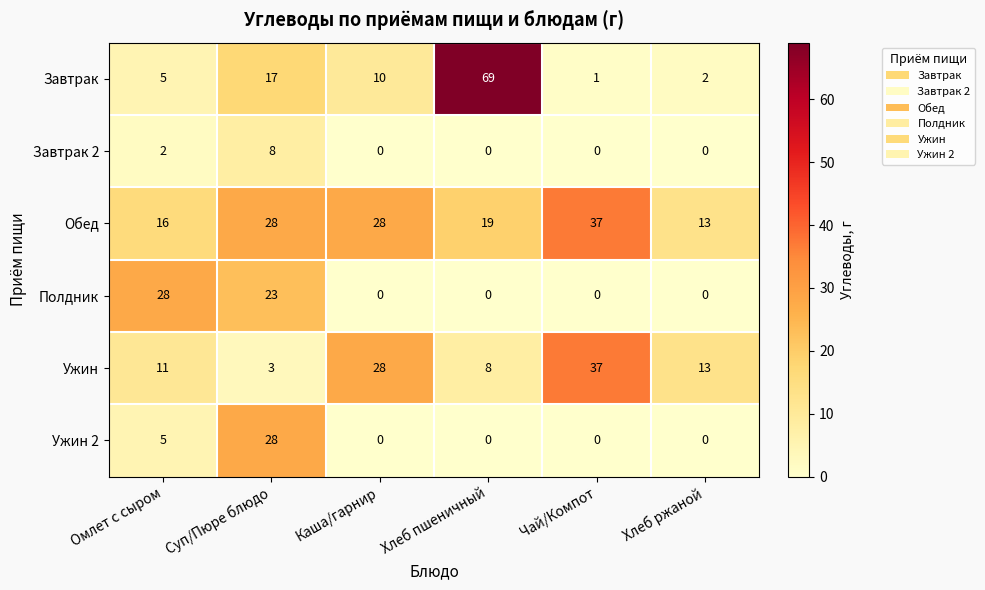

True or false: Завтрак 2 has a value of 1 at Омлет с сыром.

False